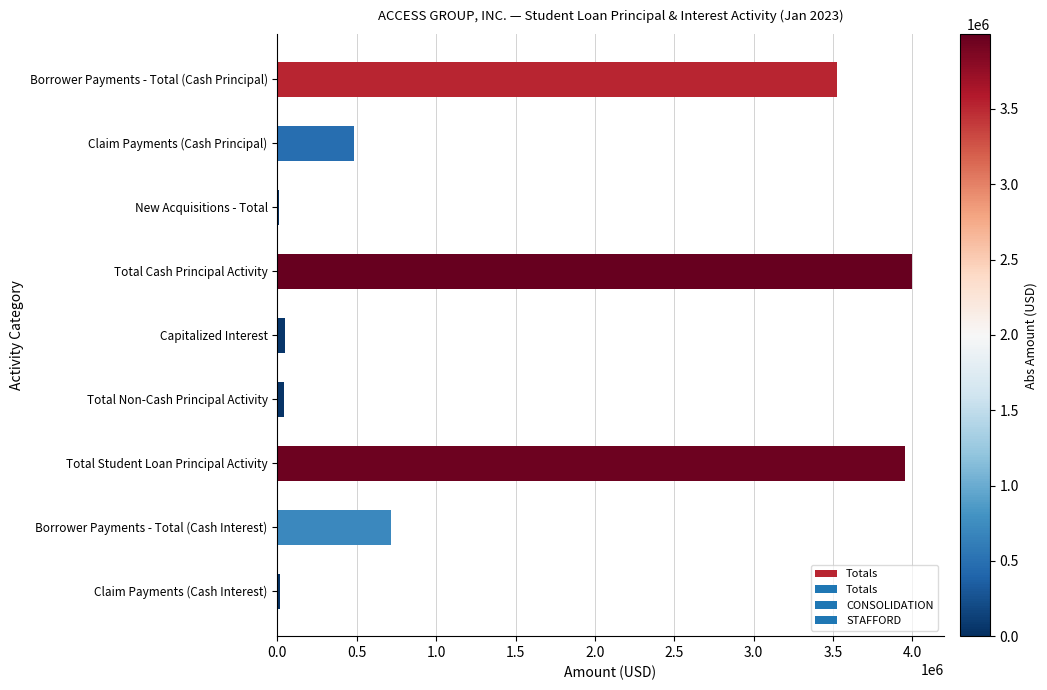

How many values exceed 481408?

5